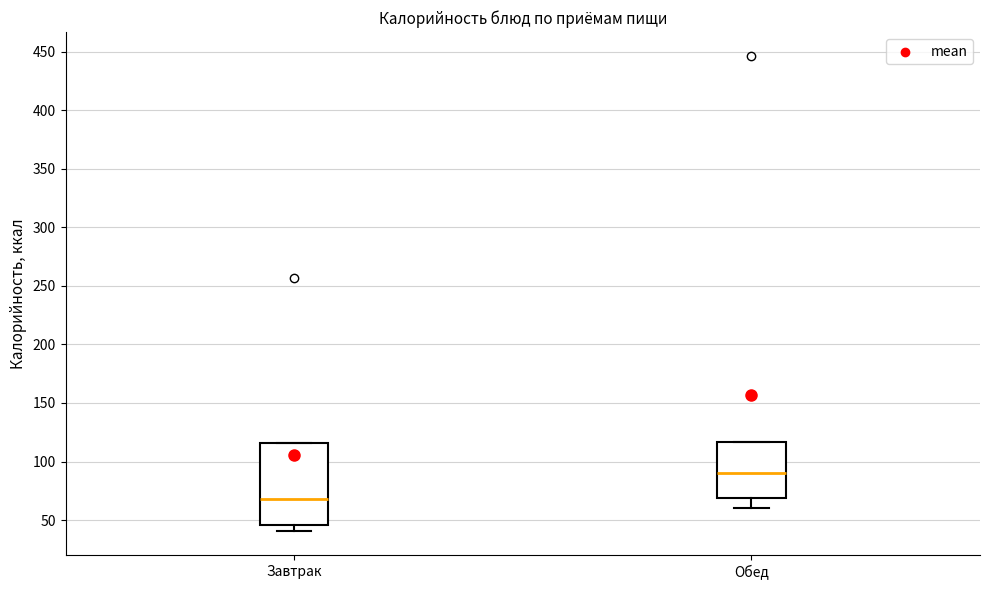

Reading left to right, read every box against the y-axis: the position of its median line, the range the box covers, and the ends of its whiskers. The values are not printed on the chart, so give them approximately, as read against the axis.

Завтрак: median 70, box 45 to 115, whiskers 40 to 115
Обед: median 90, box 70 to 115, whiskers 60 to 115